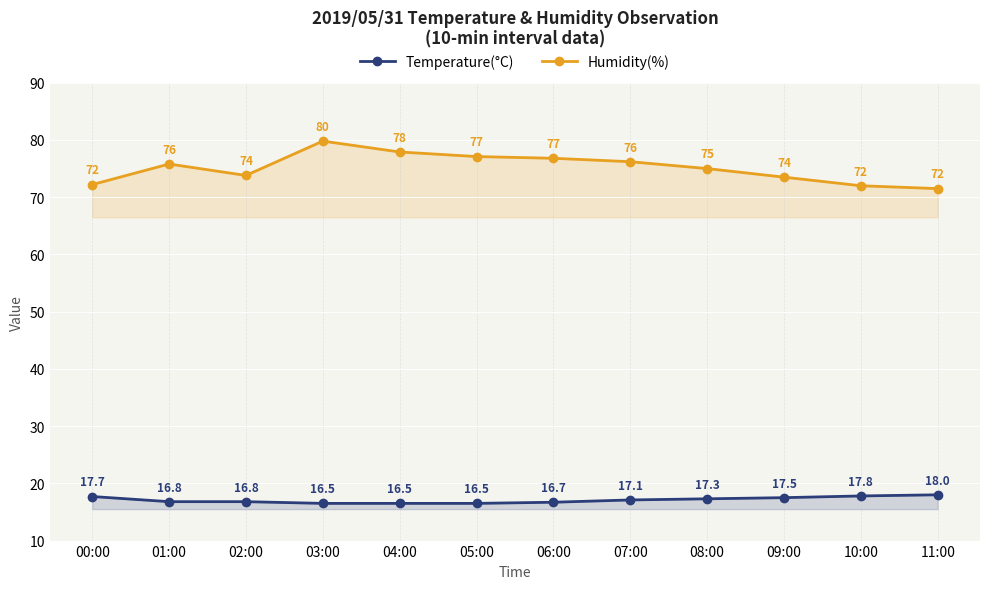

Reading left to right, extract all data points from this chart.

Temperature(°C): 00:00=17.7	01:00=16.8	02:00=16.8	03:00=16.5	04:00=16.5	05:00=16.5	06:00=16.7	07:00=17.1	08:00=17.3	09:00=17.5	10:00=17.8	11:00=18.0
Humidity(%): 00:00=72.2	01:00=75.8	02:00=73.8	03:00=79.8	04:00=77.9	05:00=77.1	06:00=76.8	07:00=76.2	08:00=75.0	09:00=73.5	10:00=72.0	11:00=71.5